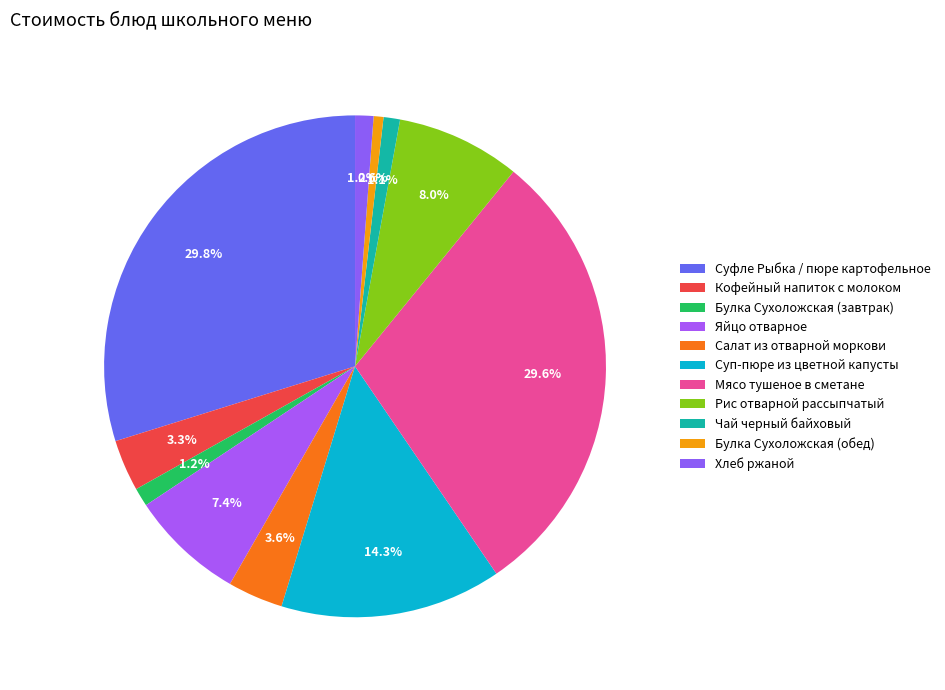

What percentage is the Булка Сухоложская (обед) slice, to the nearest percent?

1%